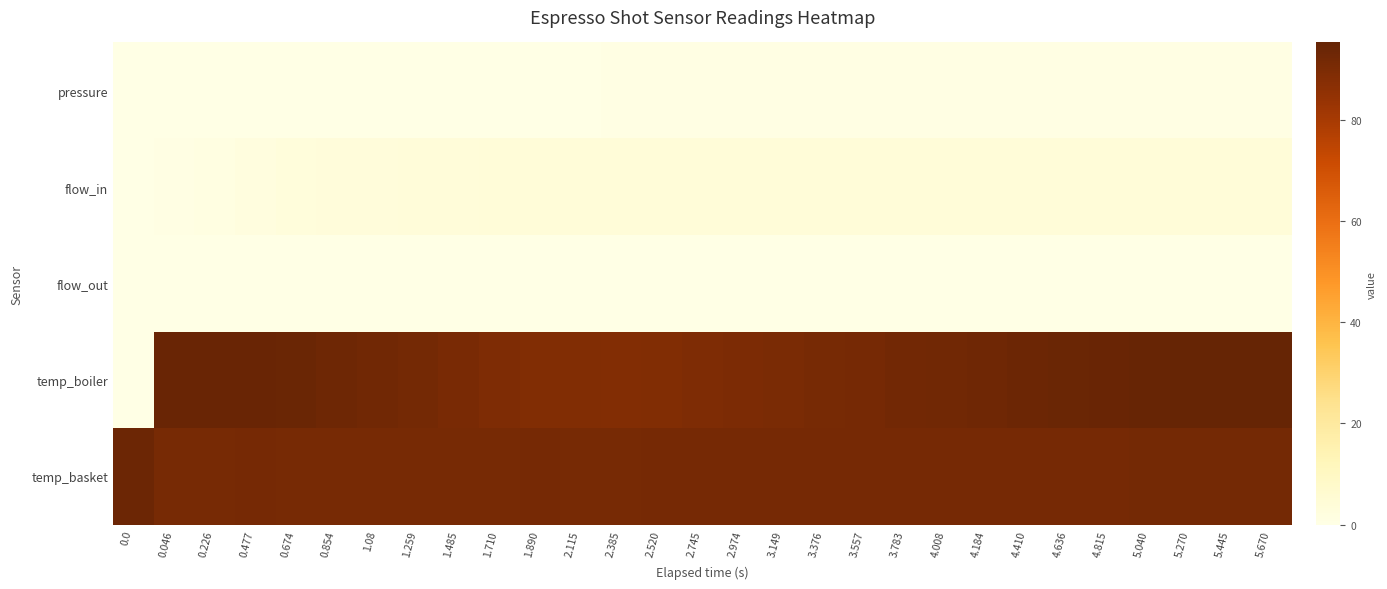

Rank the series at 2.974 from highest to lowest value.

temp_basket, temp_boiler, flow_in, pressure, flow_out